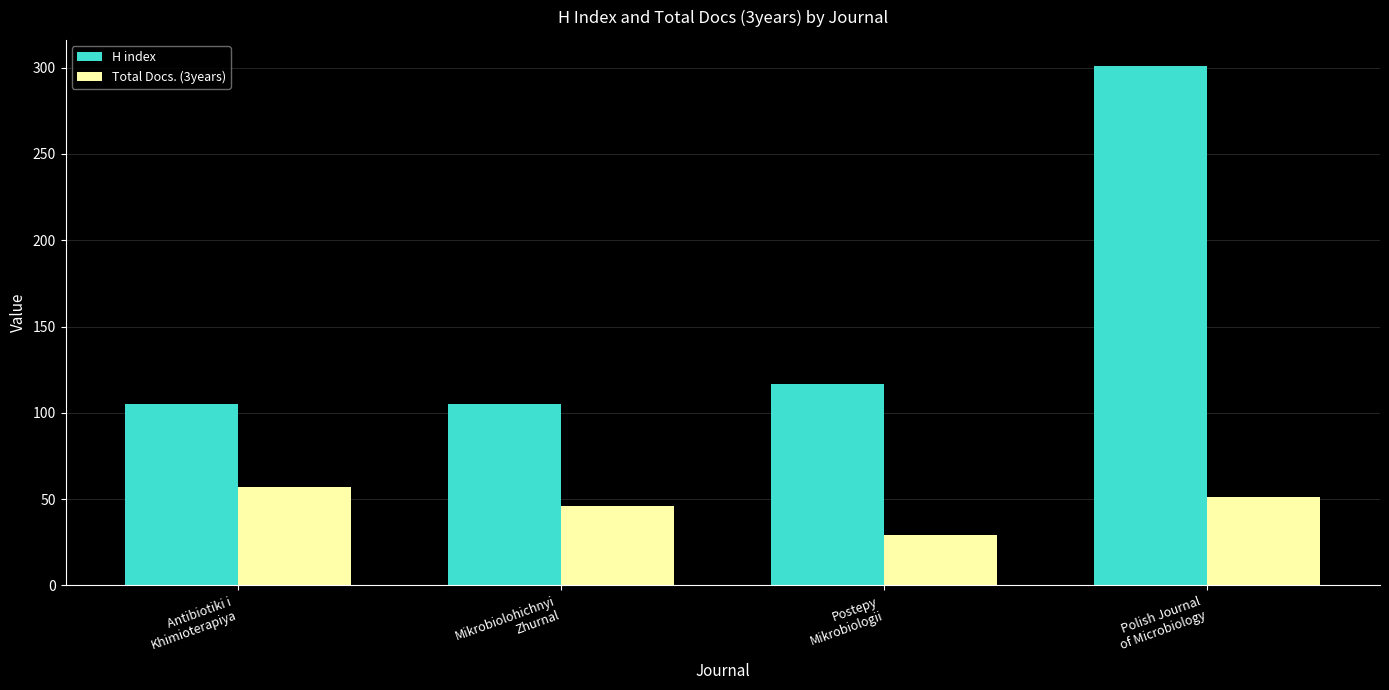

What is the average value of the H index series?

157